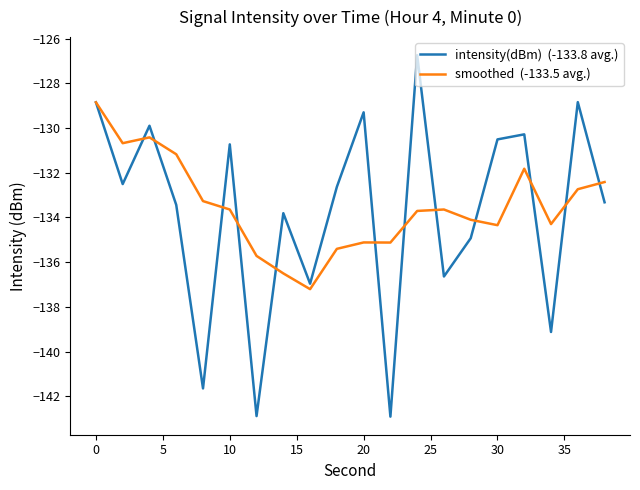

What is the smallest value displayed?

-142.9